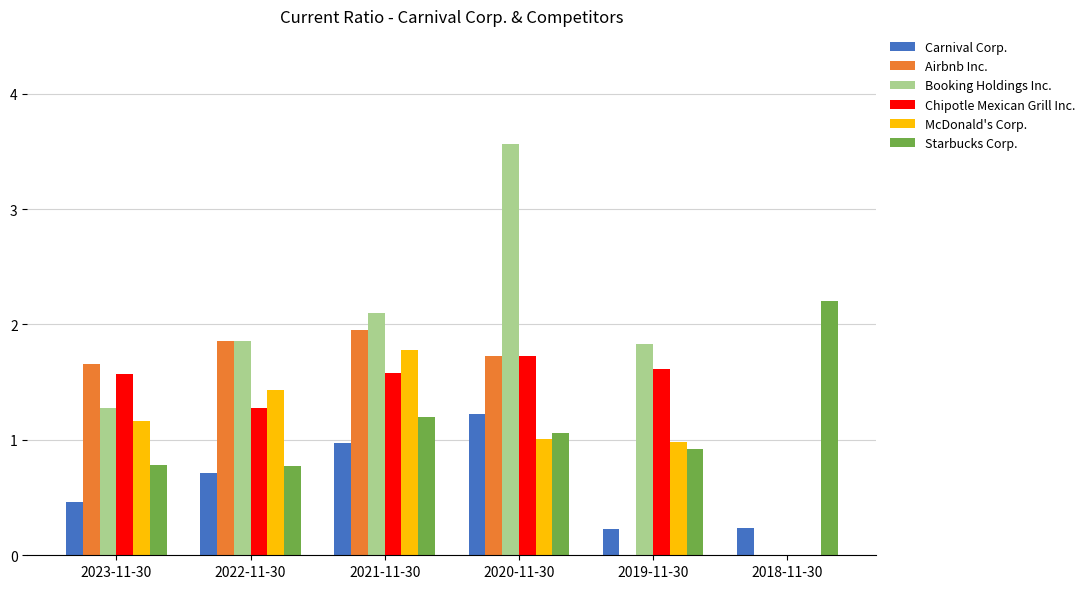

What is the spread (max minus min) of values at 2018-11-30?

2.2